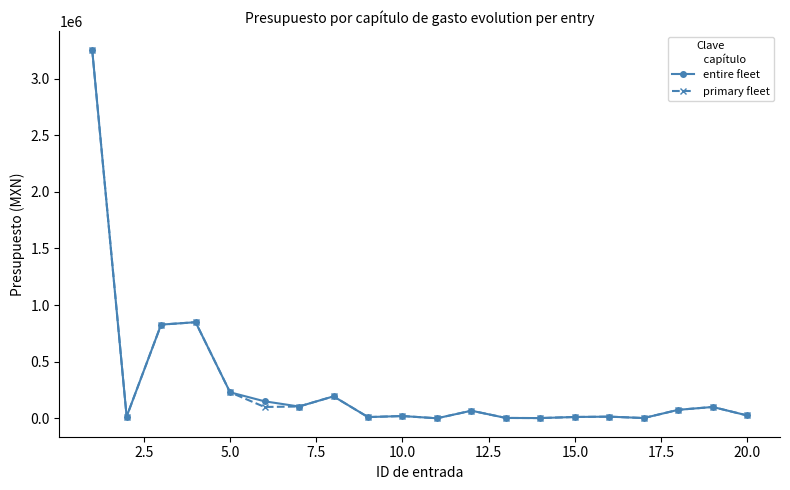

What is the maximum value shown in the chart?

3256458.0